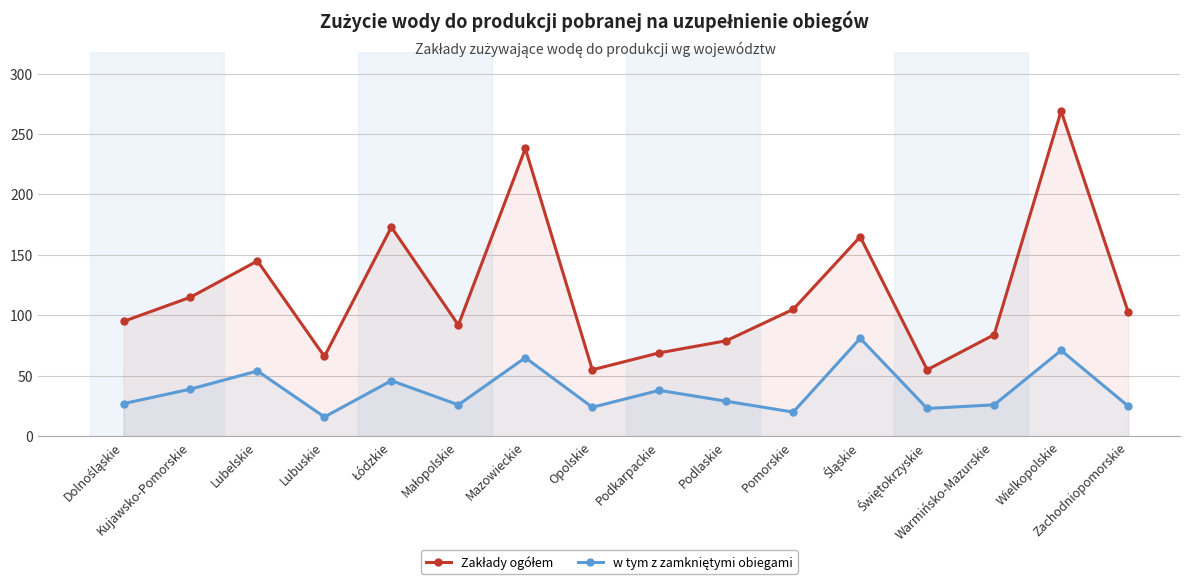

True or false: Zakłady ogółem and w tym z zamkniętymi obiegami intersect in this chart.

False